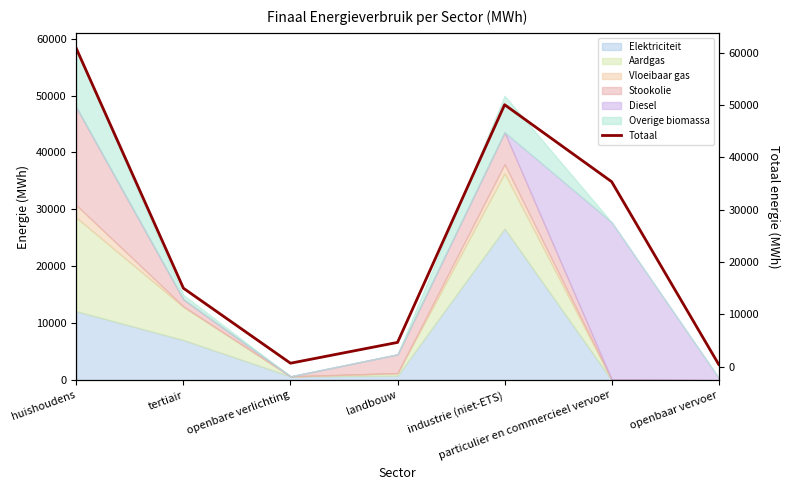

How many lines are shown in the chart?

1